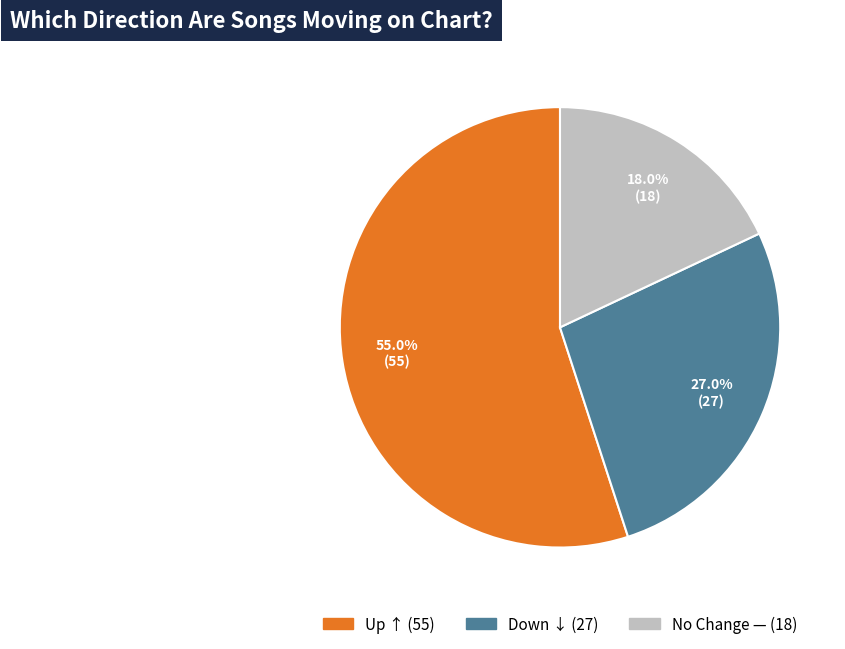

Is there any slice that represents more than half of the pie?

Yes